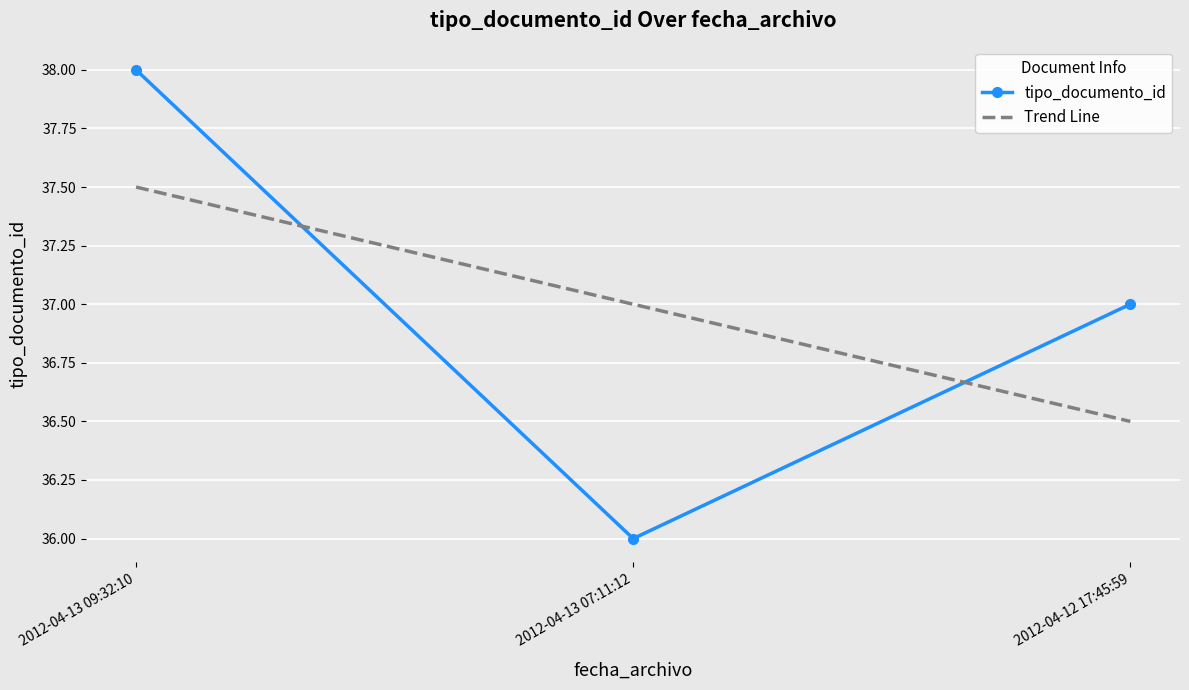

List the labels in order of value, smallest first.

2012-04-13 07:11:12, 2012-04-12 17:45:59, 2012-04-13 09:32:10